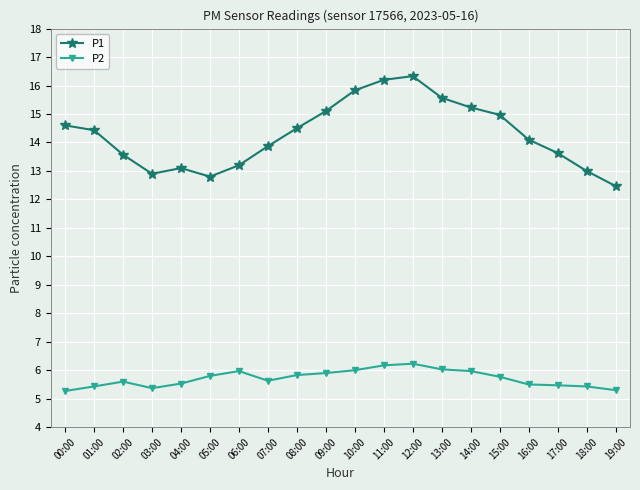

At which category does P2 reach its first local peak?

02:00